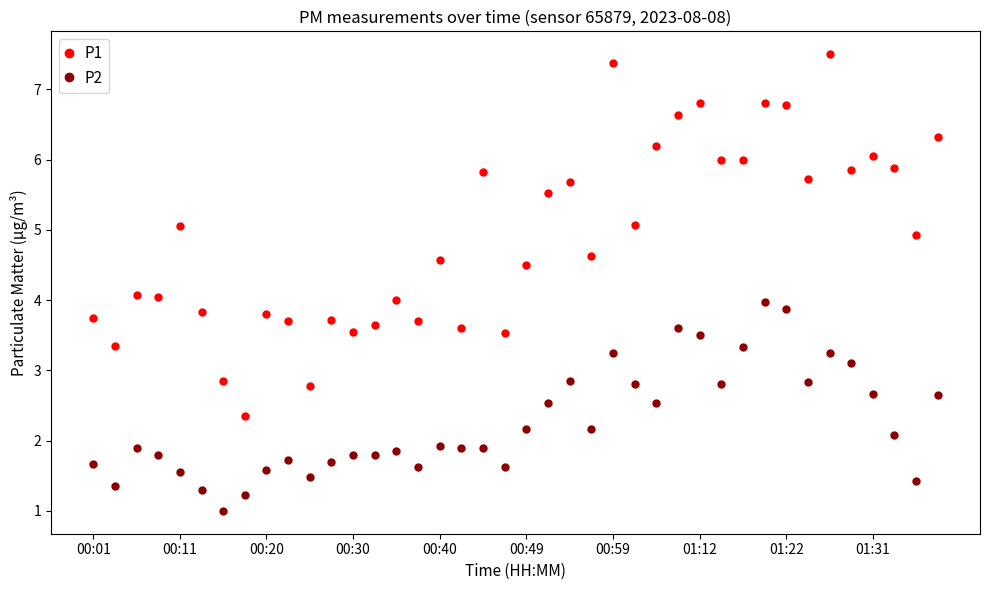

True or false: P1 has more than 0 interior local peaks.

True